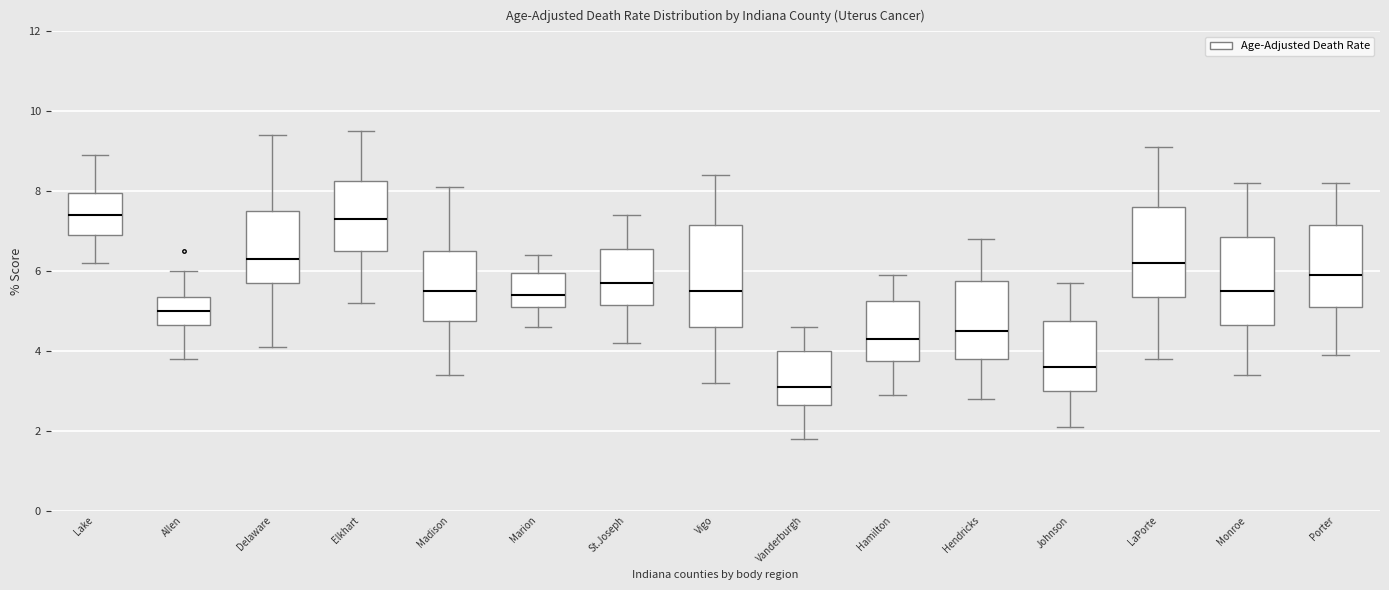

Where is the lower edge of the box for Monroe on the y-axis? The values are not printed on the chart, so give them approximately, as read against the axis.

4.6